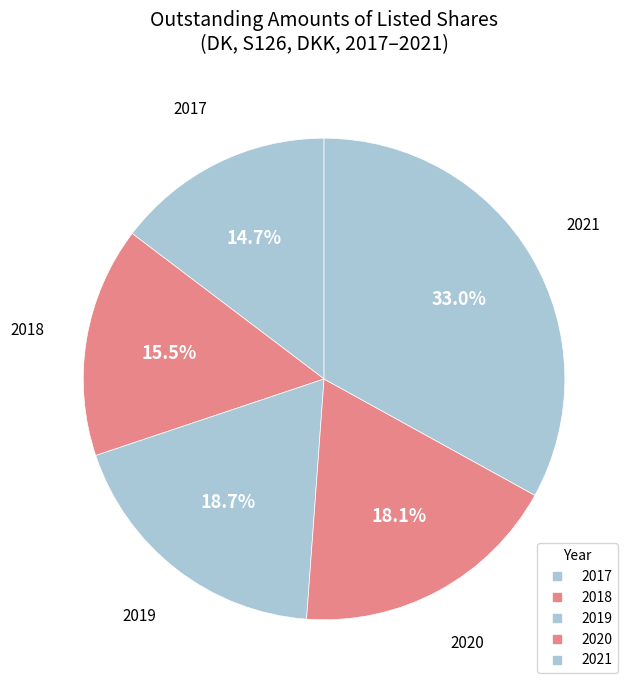

Which slice is the largest?

2021